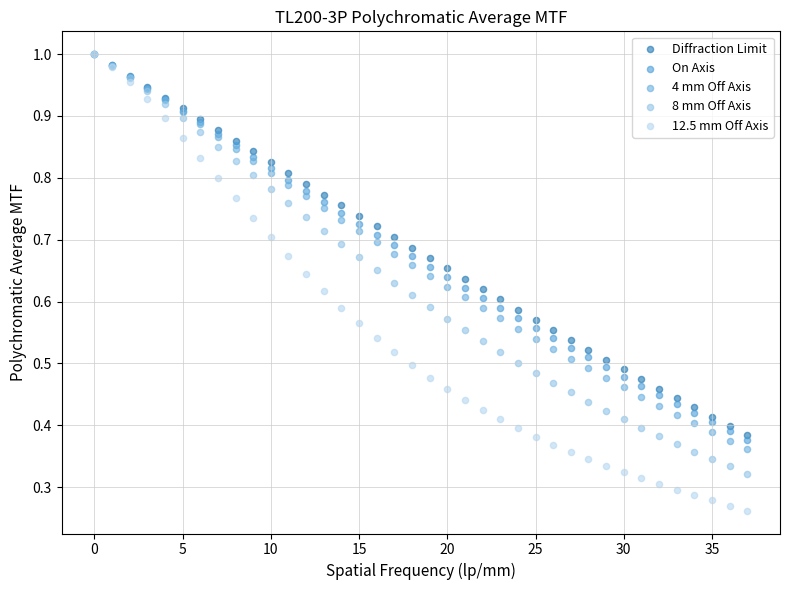

Which series reaches the minimum Y coordinate?

12.5 mm Off Axis